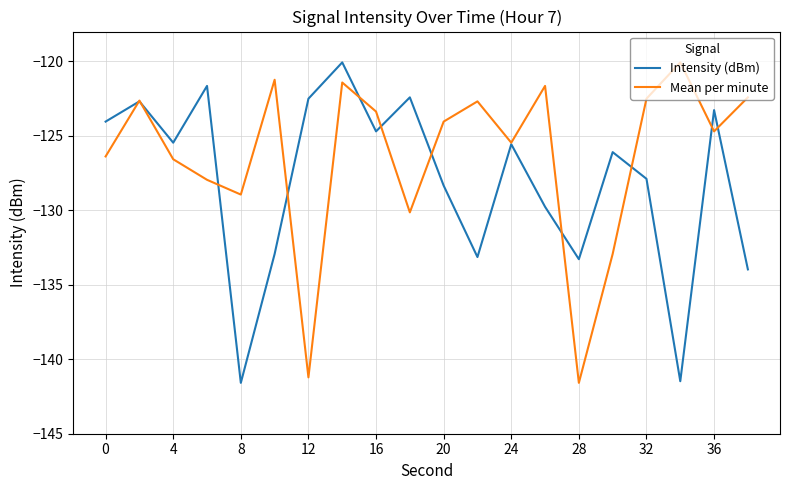

What is the average value of the Mean per minute series?

-126.4